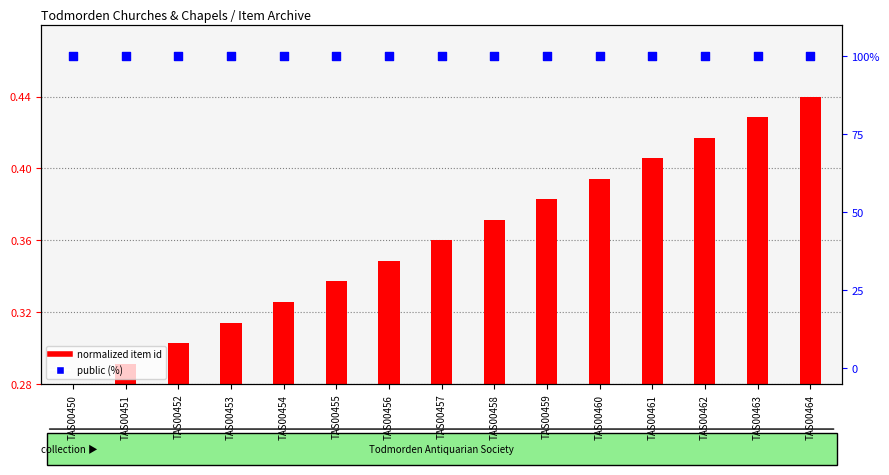

At how many categories does at least one series exceed 26?

15